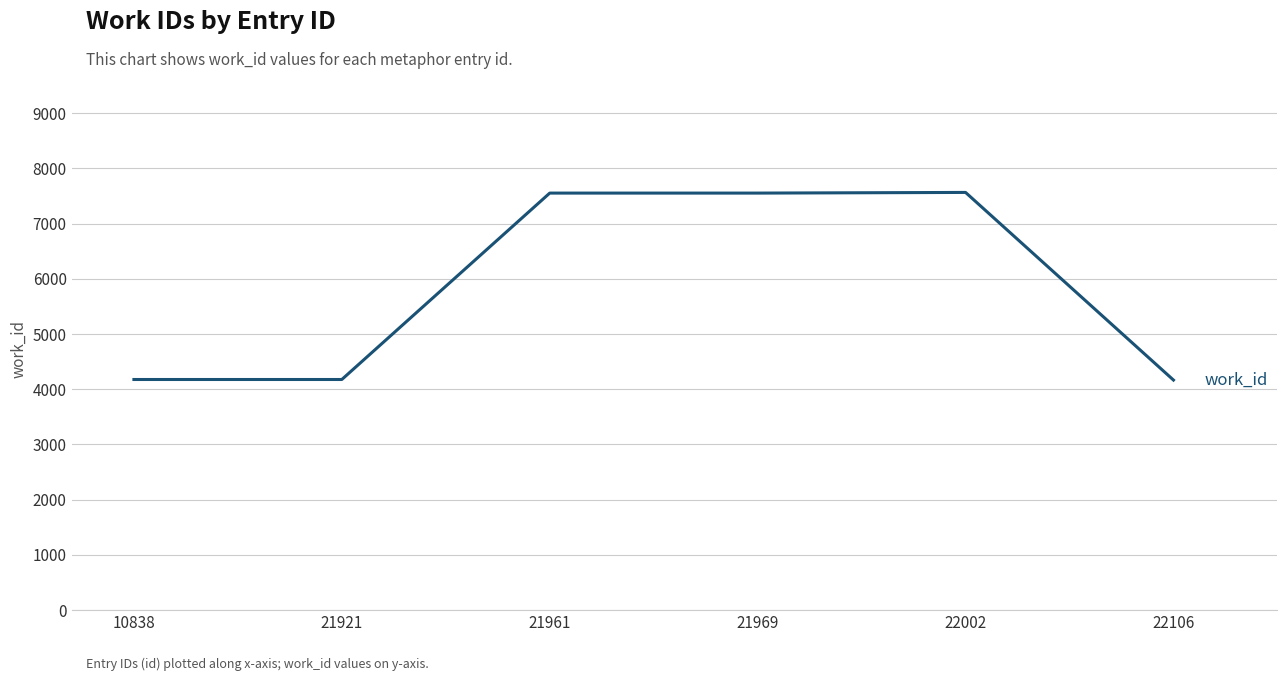

The chart shows a value of 4167 at 22106. True or false?

True